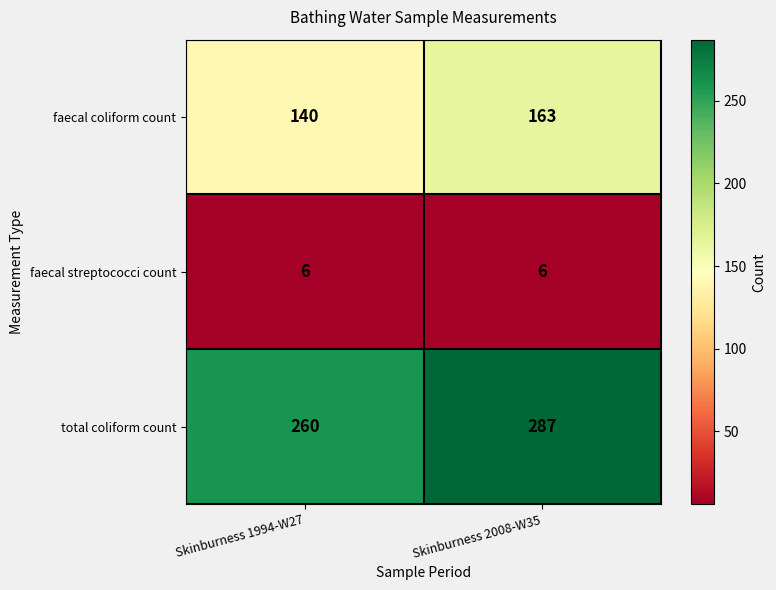

The total coliform count series shows 154 at Skinburness 1994-W27. True or false?

False